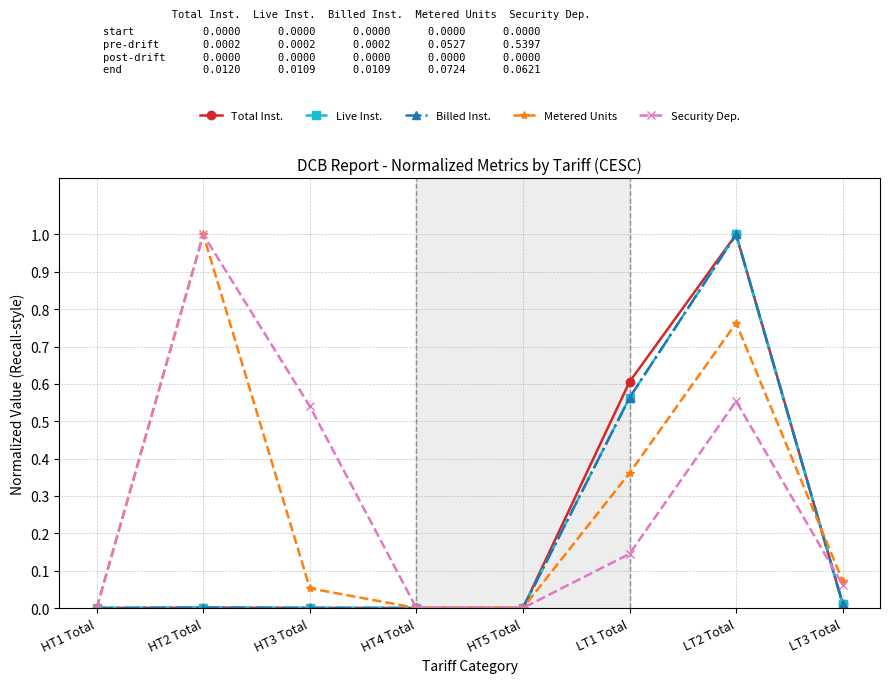

What is the sum of all Metered Units values?

2.2